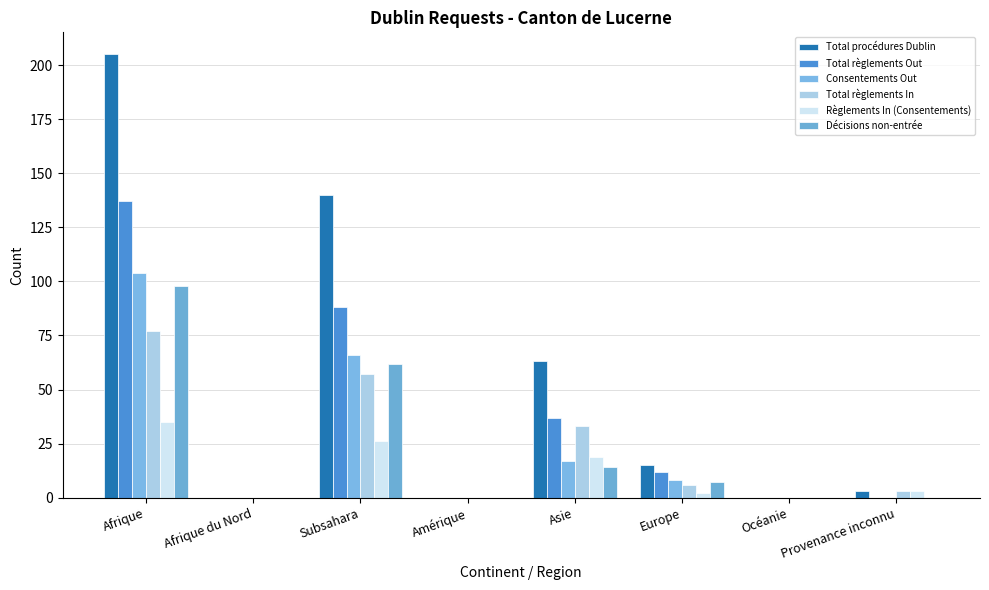

What is the label of the 5th bar from the right?

Amérique